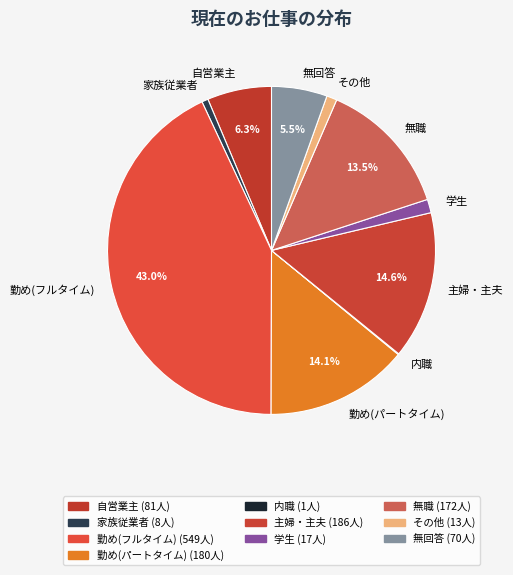

True or false: 勤め(フルタイム) accounts for 32% of the total.

False